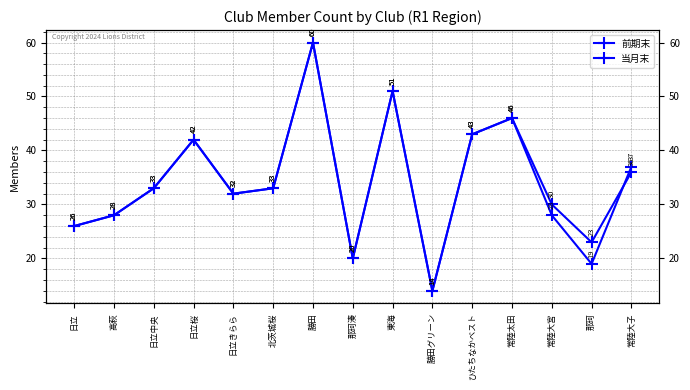

Reading right to left, extract all data points from this chart.

前期末: 常陸大子=37	那珂=19	常陸大宮=28	常陸太田=46	ひたちなかベスト=43	勝田グリーン=14	東海=51	那珂湊=20	勝田=60	北茨城桜=33	日立きらら=32	日立桜=42	日立中央=33	高萩=28	日立=26
当月末: 常陸大子=36	那珂=23	常陸大宮=30	常陸太田=46	ひたちなかベスト=43	勝田グリーン=14	東海=51	那珂湊=20	勝田=60	北茨城桜=33	日立きらら=32	日立桜=42	日立中央=33	高萩=28	日立=26